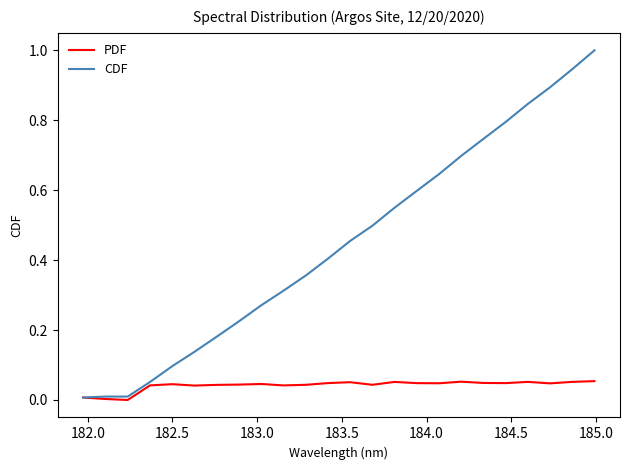

Which series has the widest spread of values?

CDF